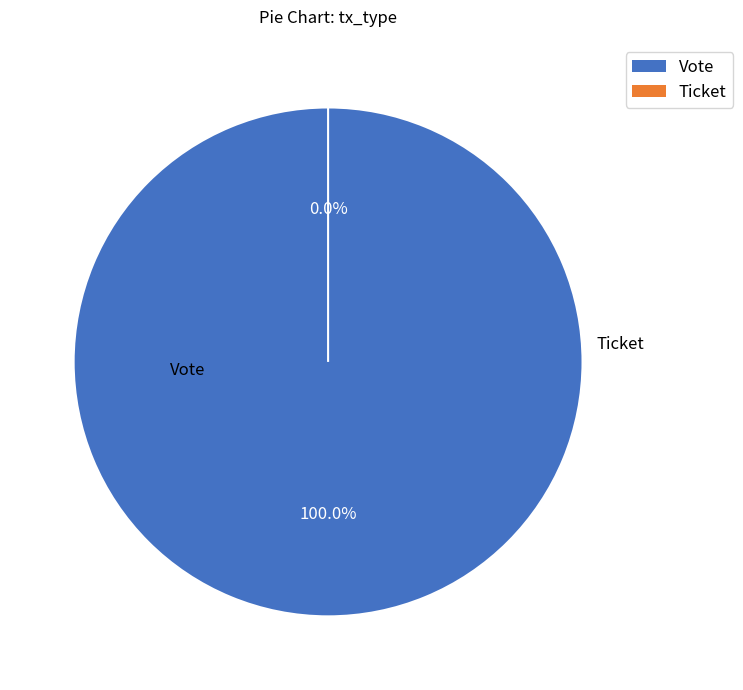

Which category accounts for the majority?

Vote